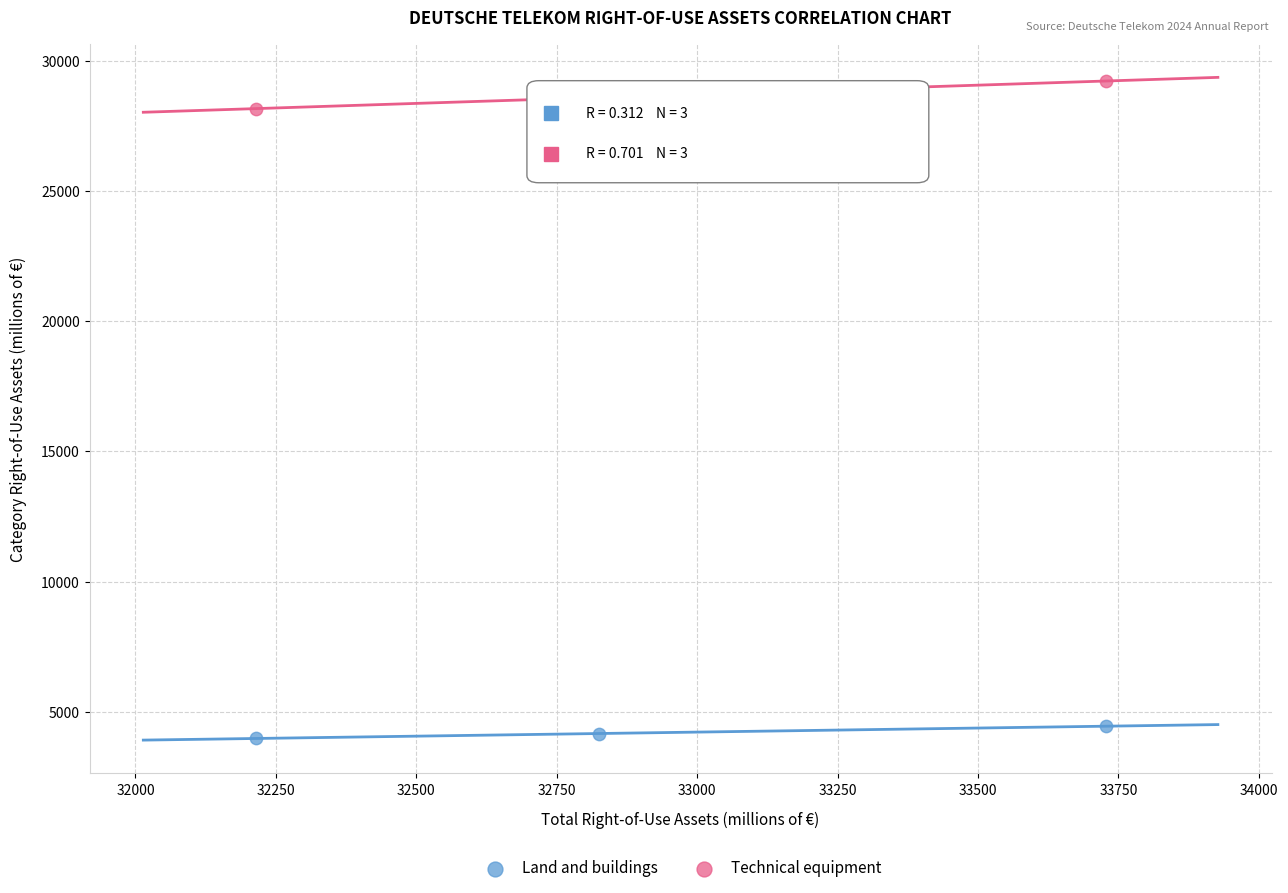

Which series contains the lowest Y value?

Land and buildings